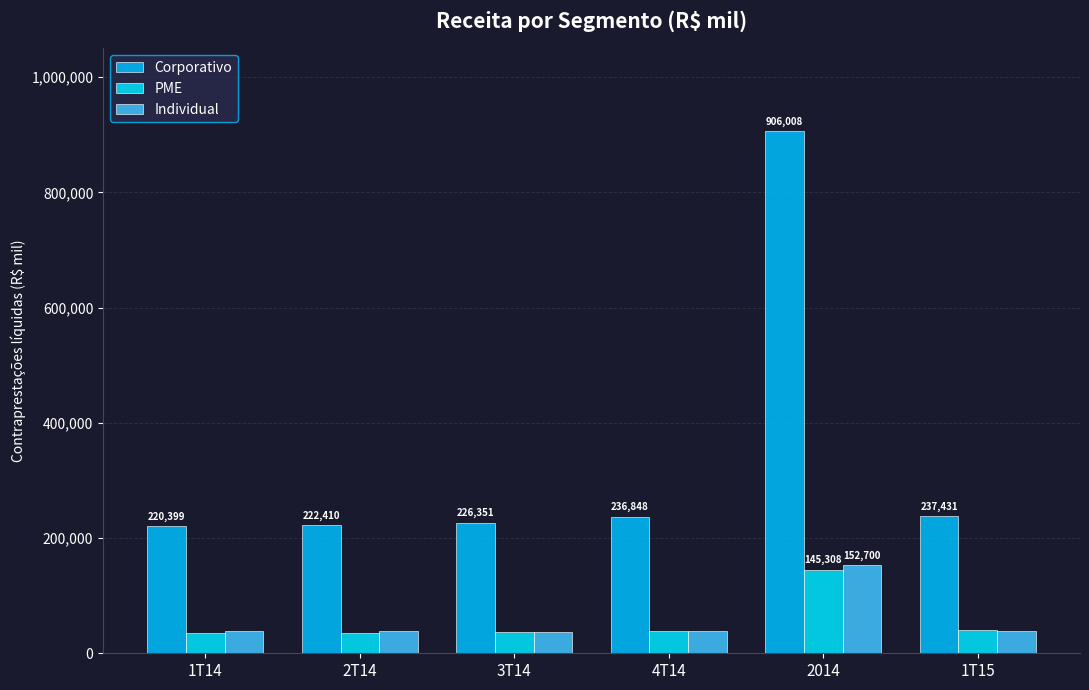

Does the chart contain any negative values?

No